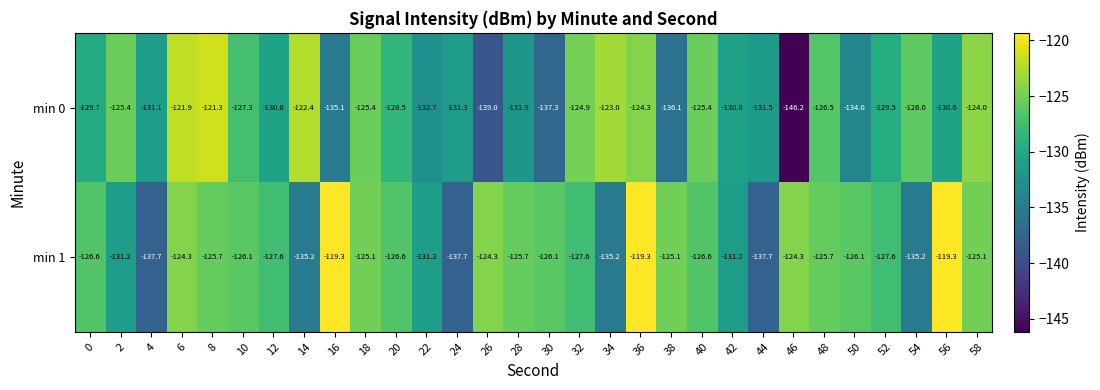

Is it true that min 1 equals -207.3 at 12?

False